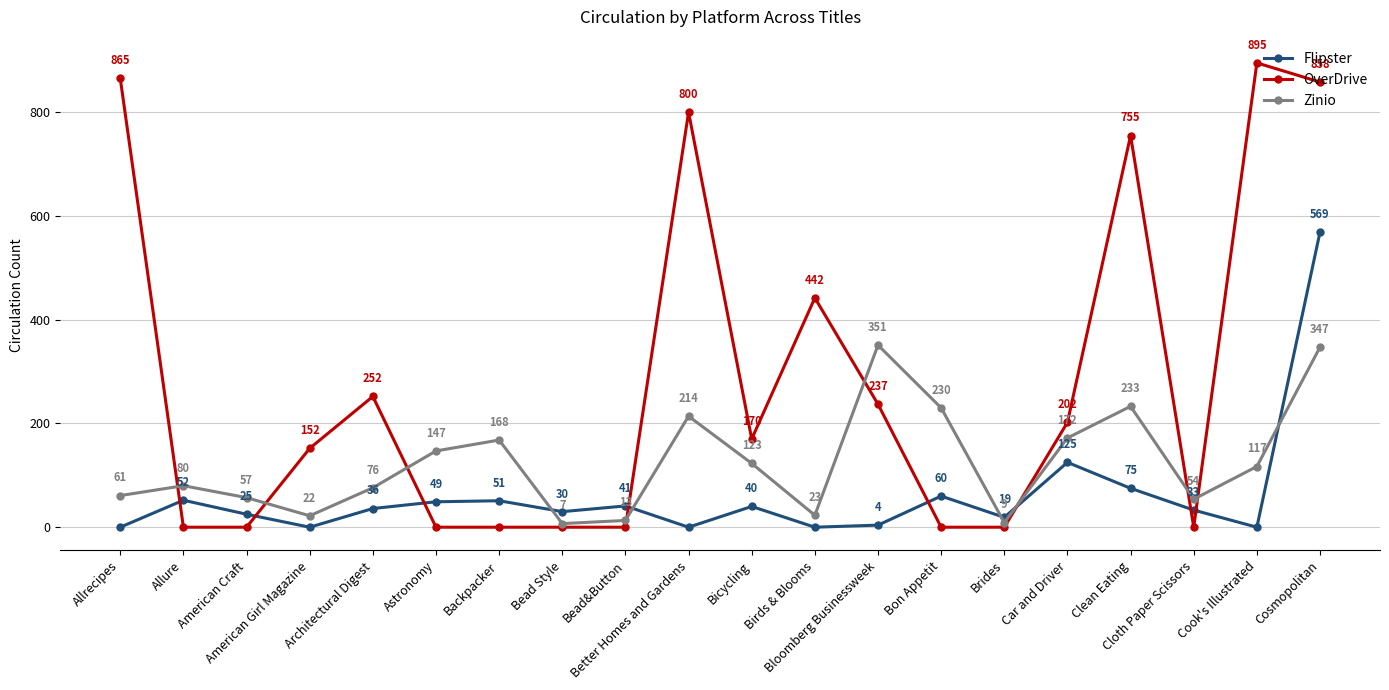

How many values in OverDrive are above zero?

11